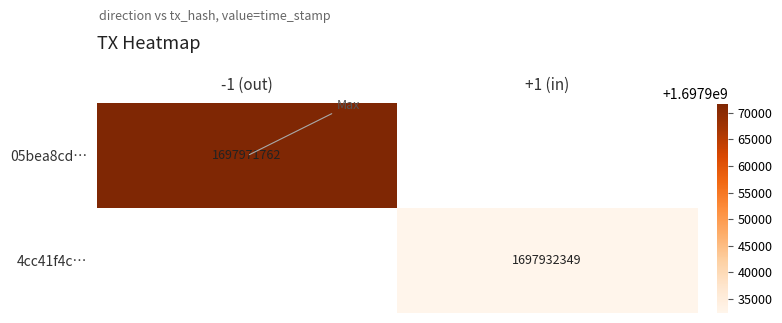

The 4cc41f4c… series shows 1697932349 at +1 (in). True or false?

True